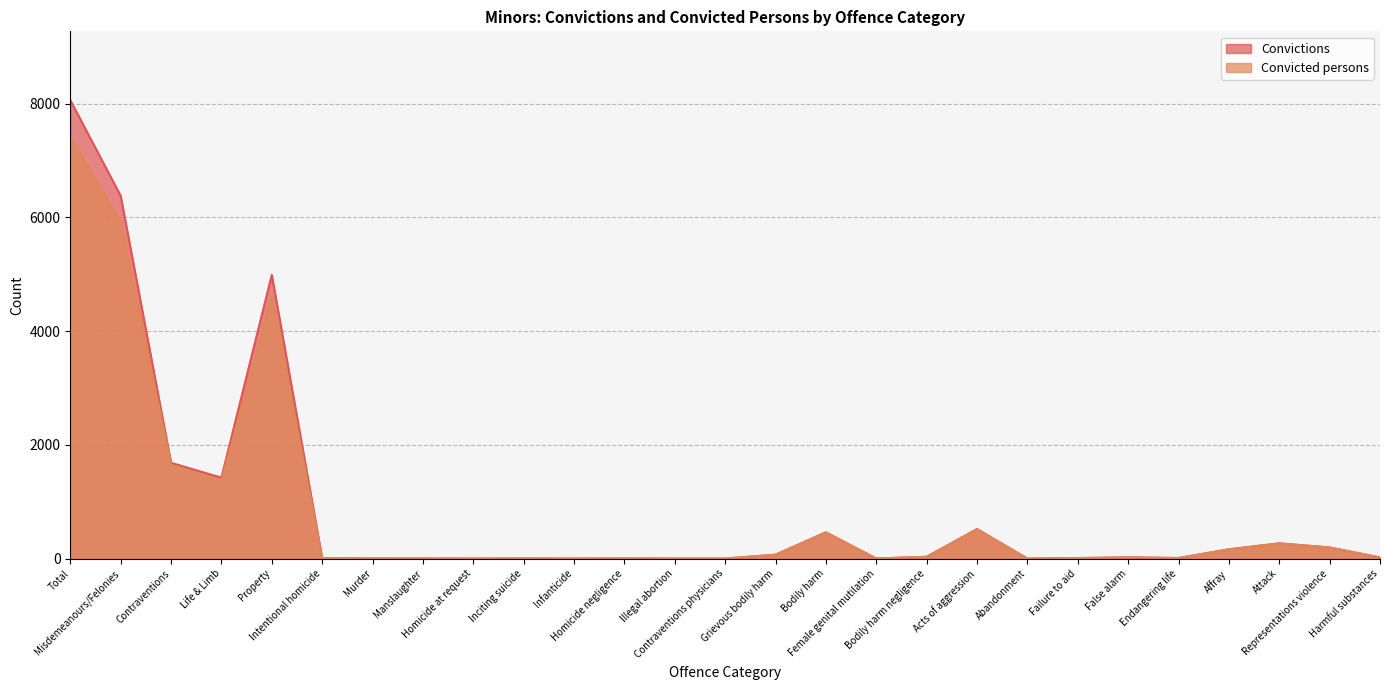

Does the chart display data point markers on the line(s)?

No